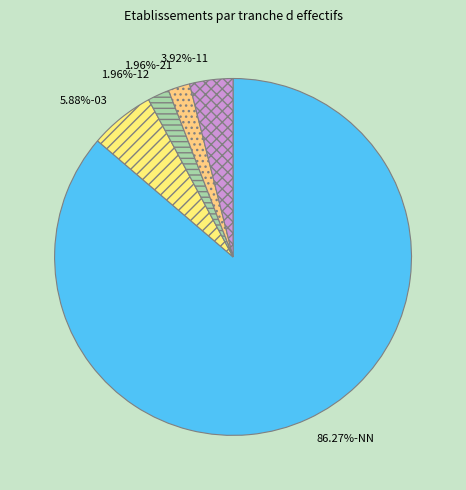

How many slices are in this pie chart?

5